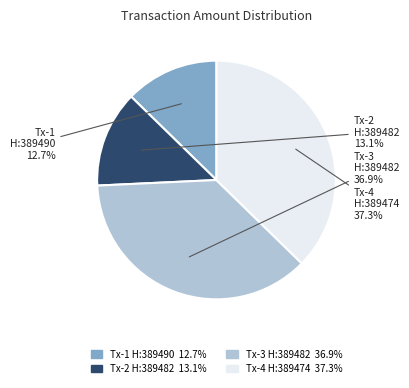

Is there a majority slice in this chart?

No